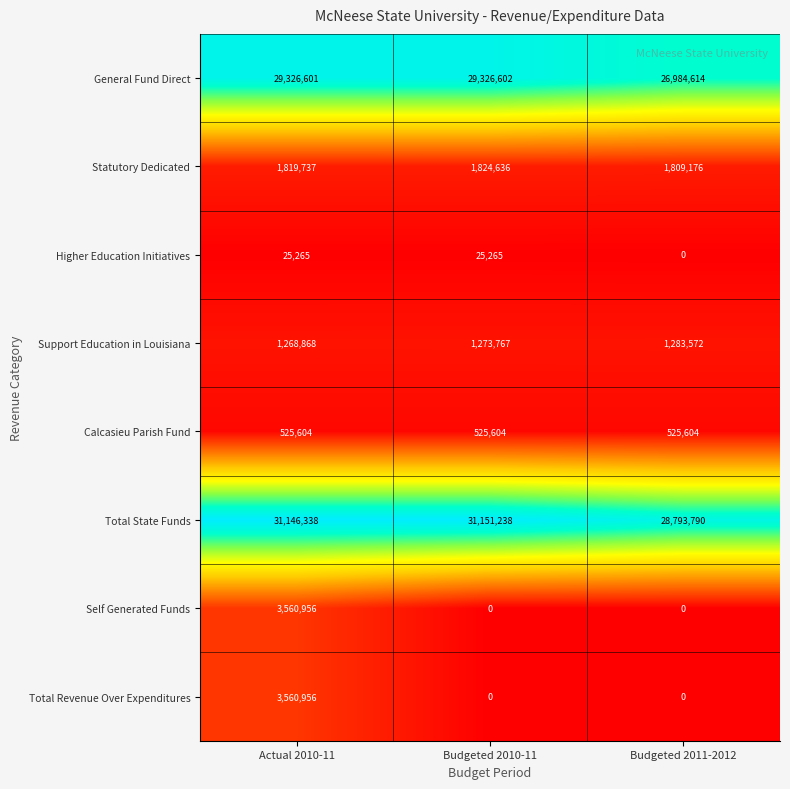

What is the spread (max minus min) of values at Actual 2010-11?

31121073